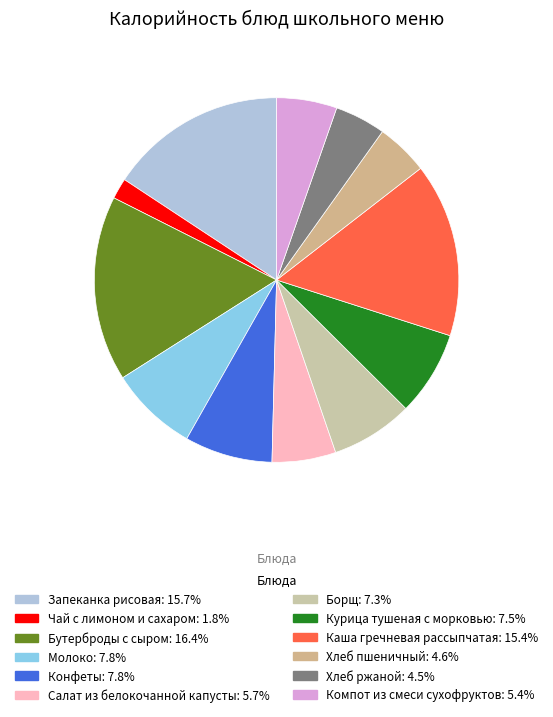

Which has a higher value, Каша гречневая рассыпчатая or Салат из белокочанной капусты?

Каша гречневая рассыпчатая